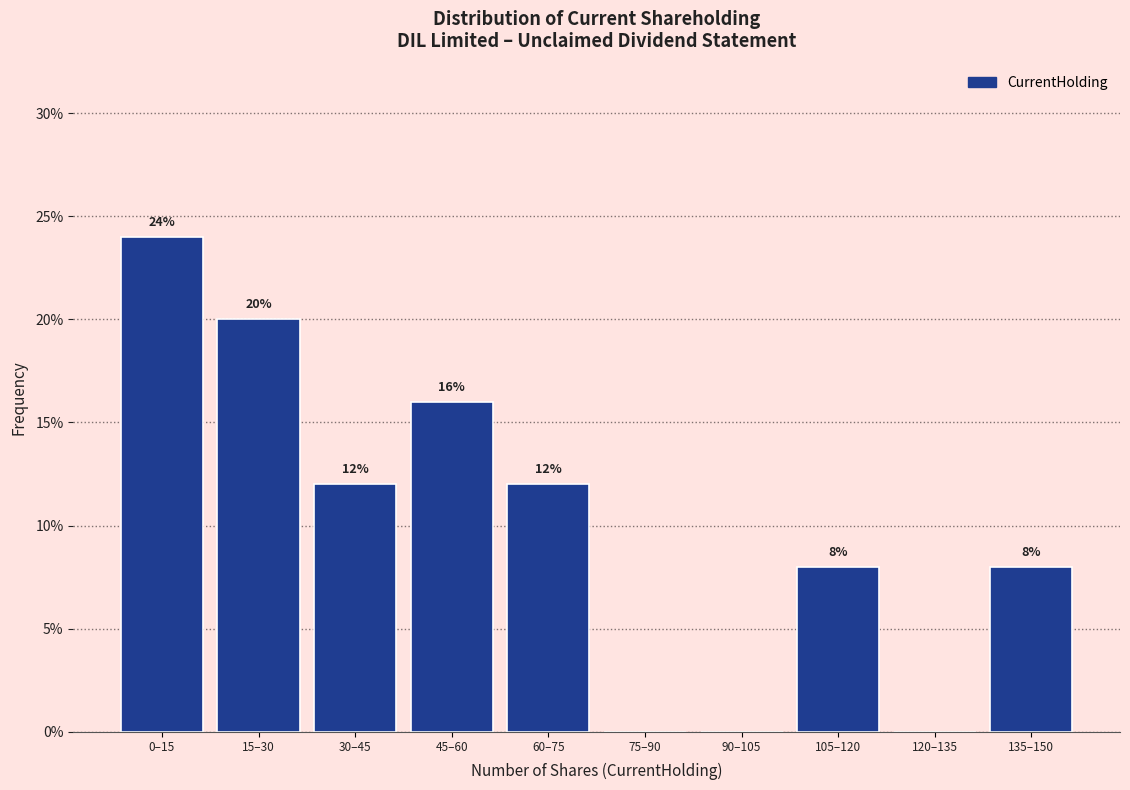

Reading left to right, extract all data points from this chart.

0–15=24	15–30=20	30–45=12	45–60=16	60–75=12	75–90=0	90–105=0	105–120=8	120–135=0	135–150=8